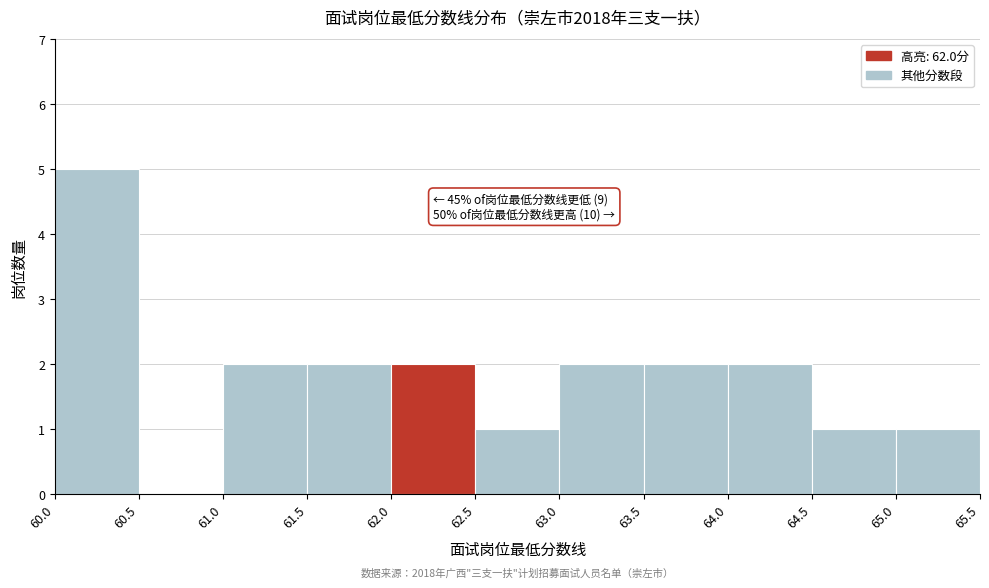

Over which range of the x-axis is the bar tallest?

60.0 to 60.5